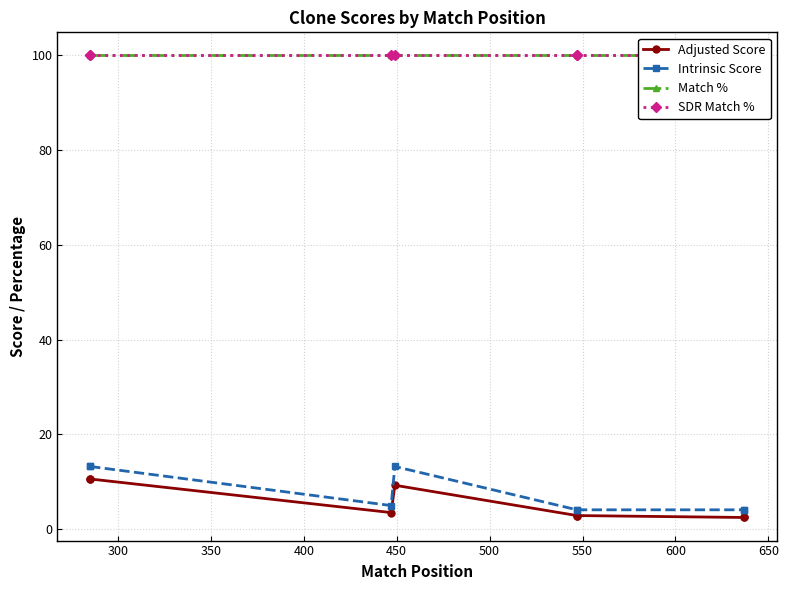

What are all the series names shown in the legend?

Adjusted Score, Intrinsic Score, Match %, SDR Match %